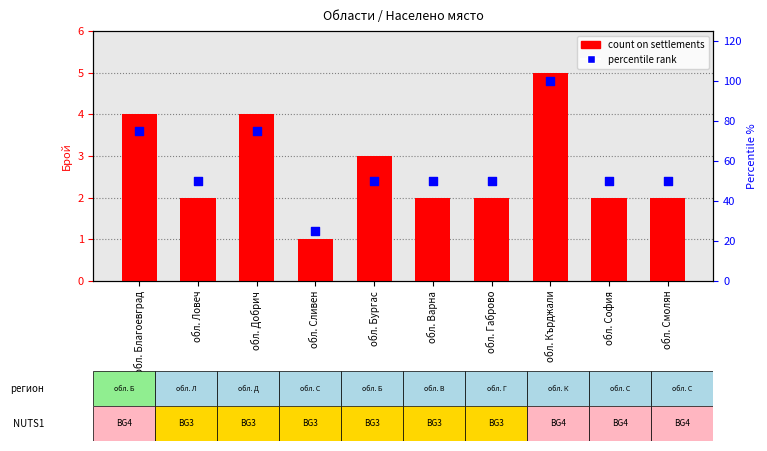

Which series has the largest total across all categories?

percentile rank